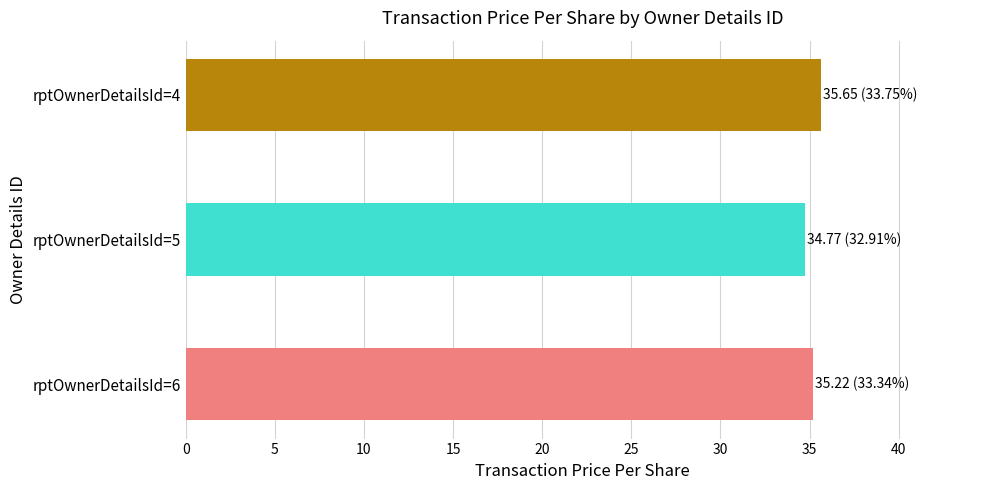

The chart shows a value of 35.6 at rptOwnerDetailsId=4. True or false?

True